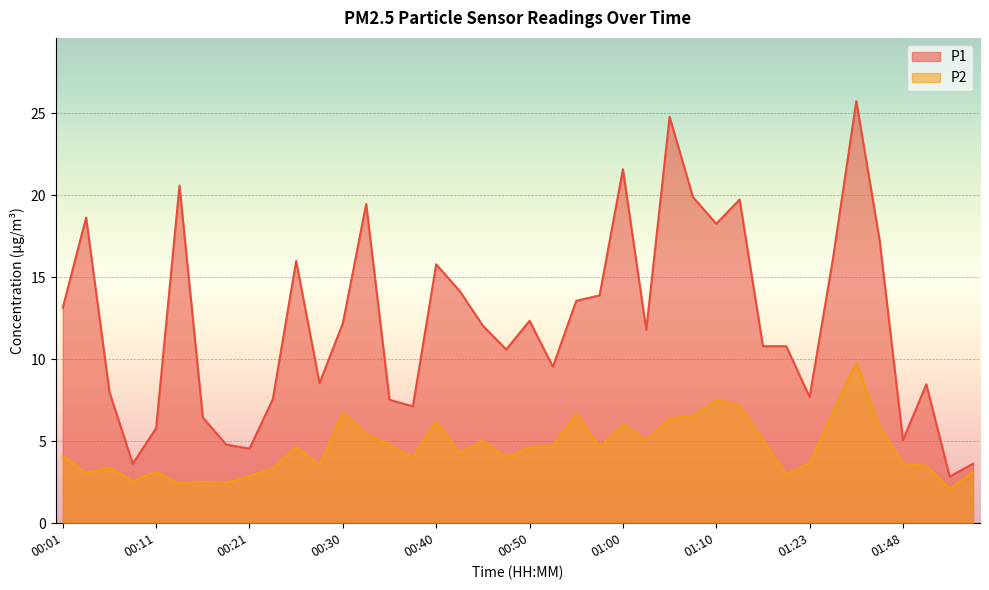

Rank the series at 00:11 from highest to lowest value.

P1, P2